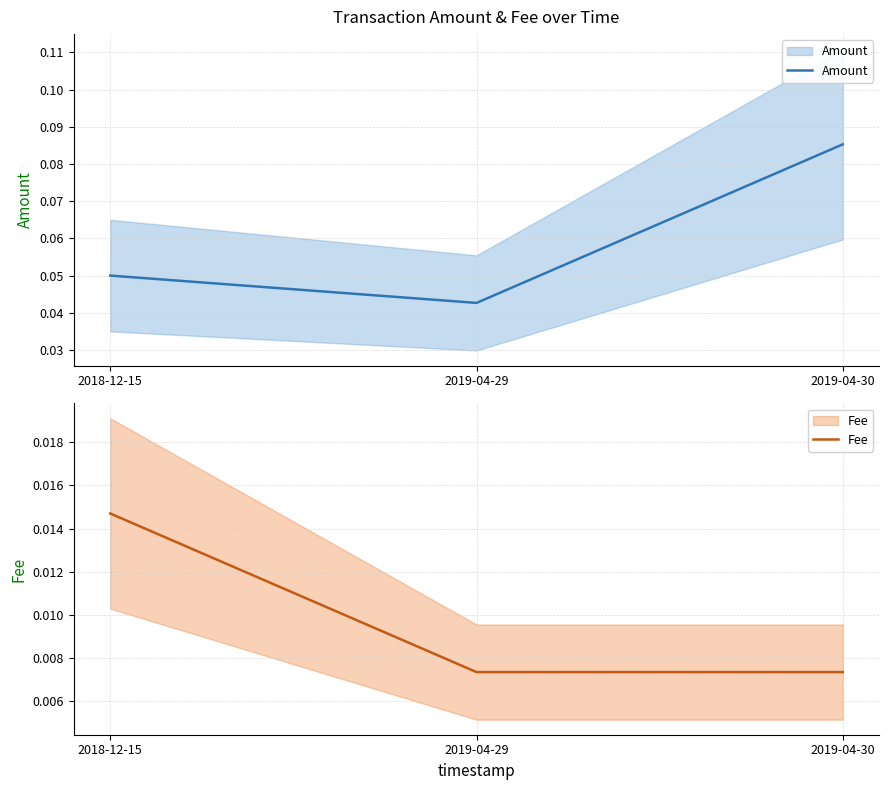

Which category has the highest value in the Amount series?

2019-04-30